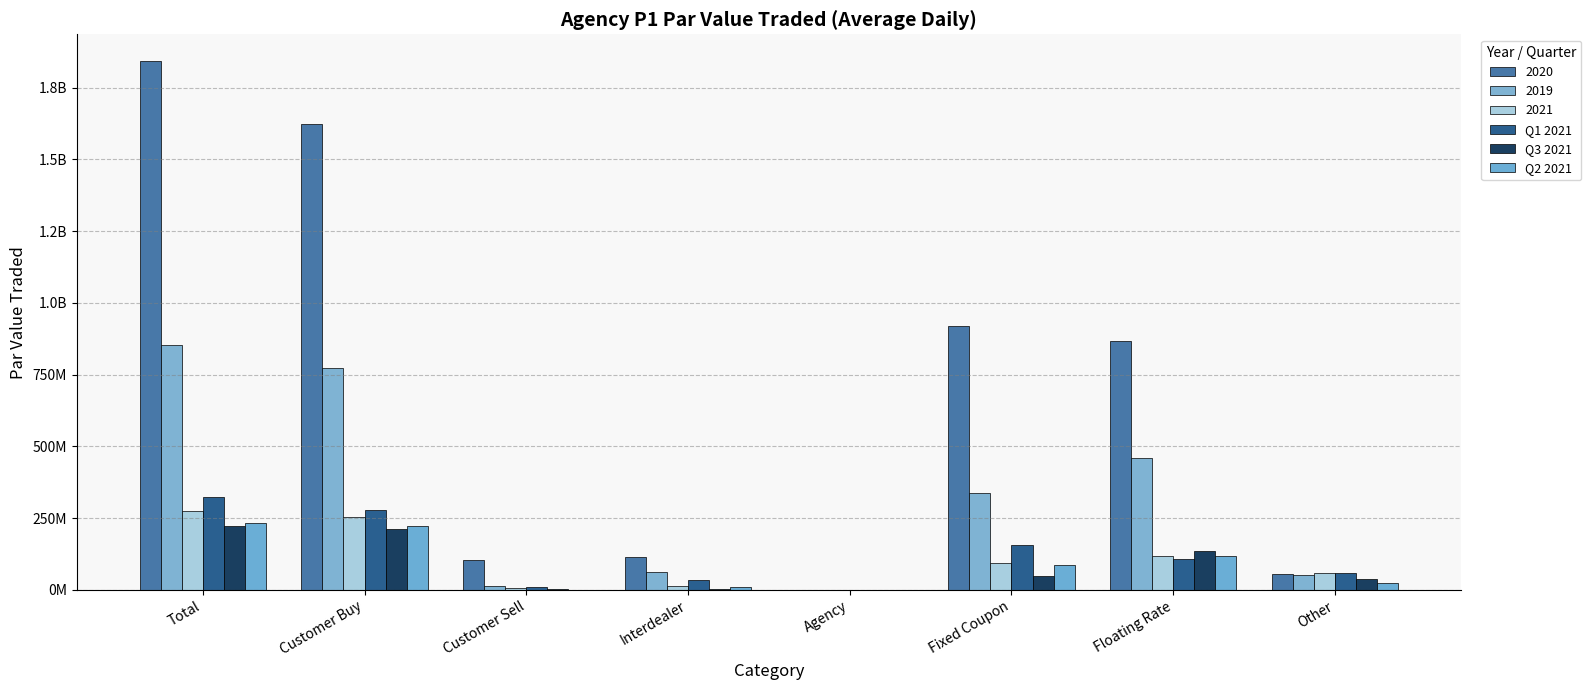

Are the bars grouped side by side (vs. stacked)?

Yes